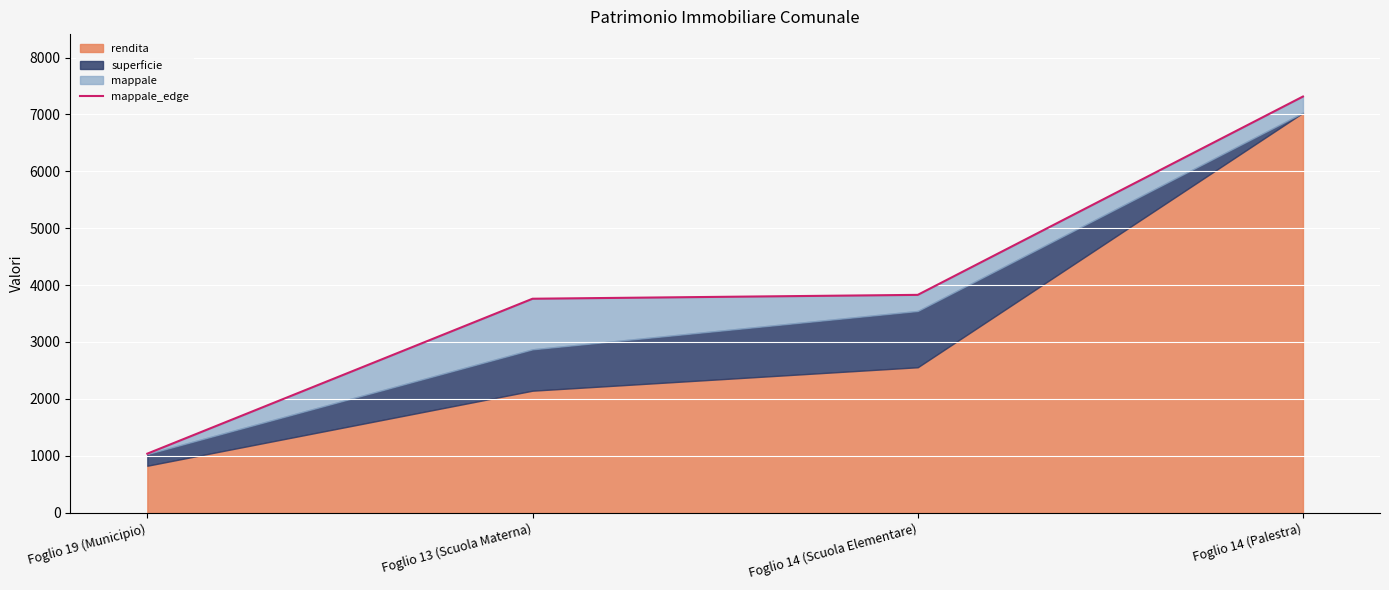

What is the change in value from Foglio 19 (Municipio) to Foglio 14 (Scuola Elementare)?

+2791